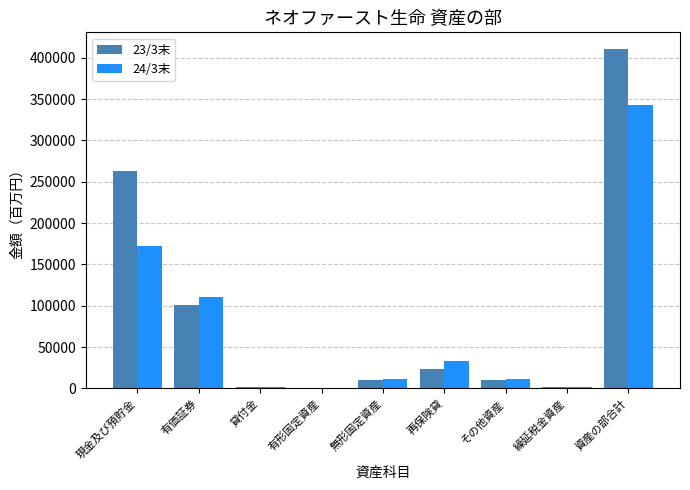

What is the difference between the 24/3末 values at 無形固定資産 and 資産の部合計?

331711